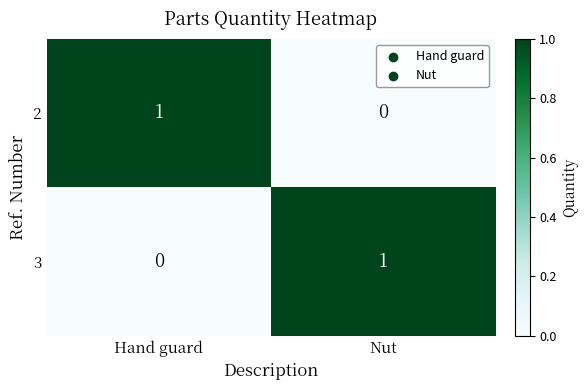

At which label is 3 closest to 0?

Hand guard